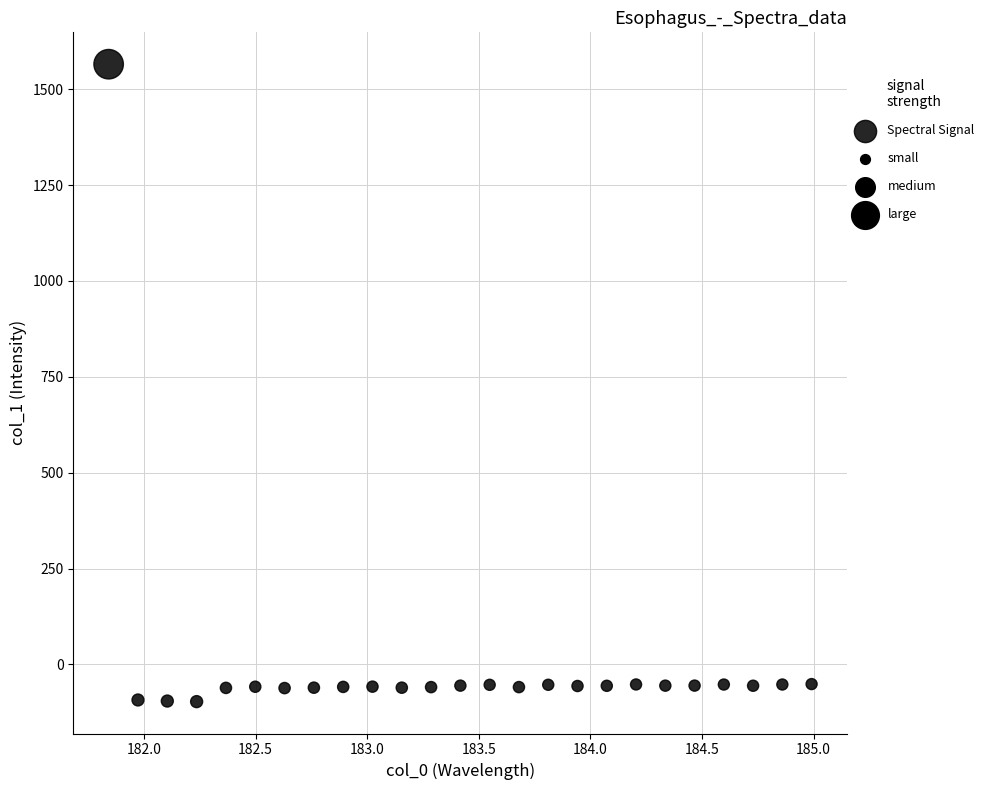

What is the range of X values (max minus min)?

3.1